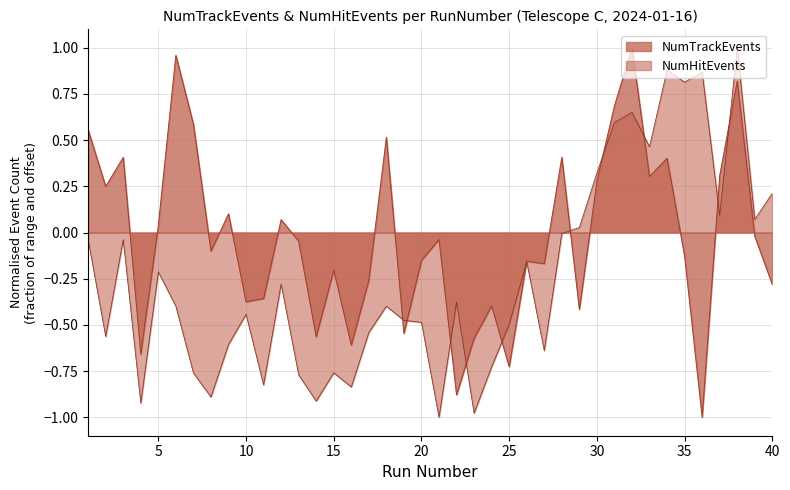

Does the chart have visible grid lines?

Yes